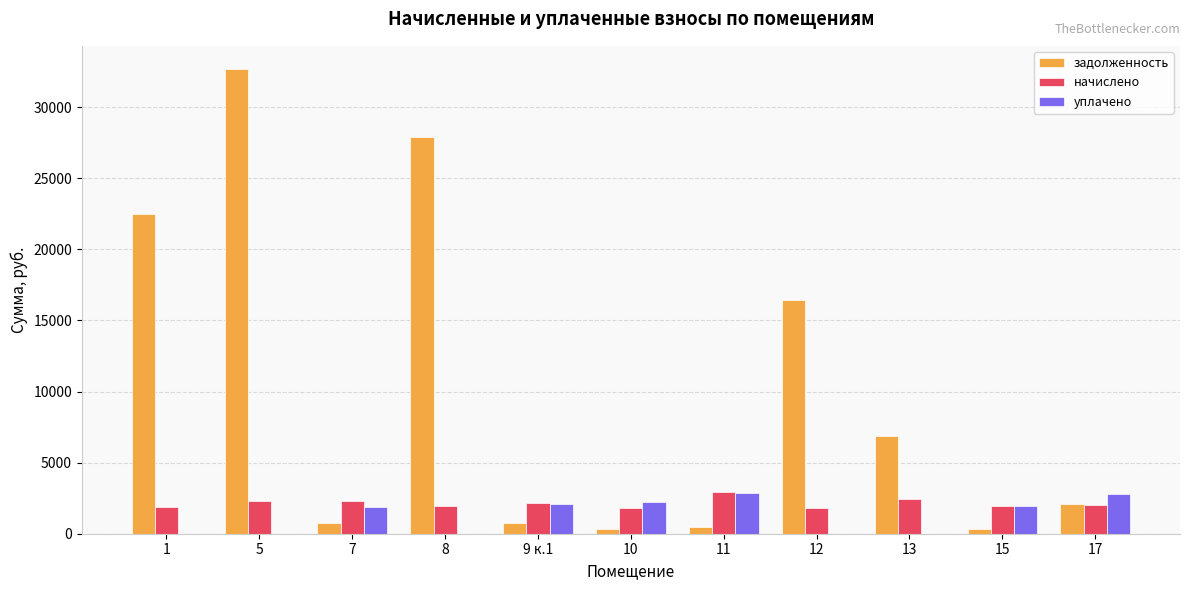

Are the bars horizontal?

No